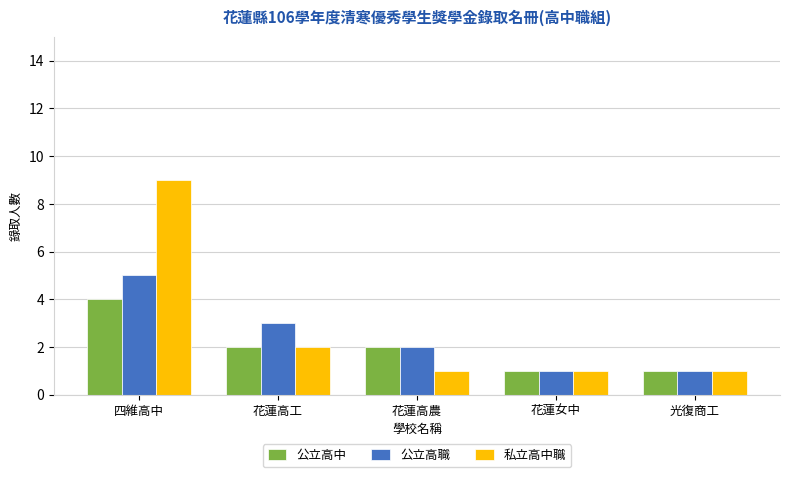

Rank the series by their average value, from highest to lowest.

私立高中職, 公立高職, 公立高中